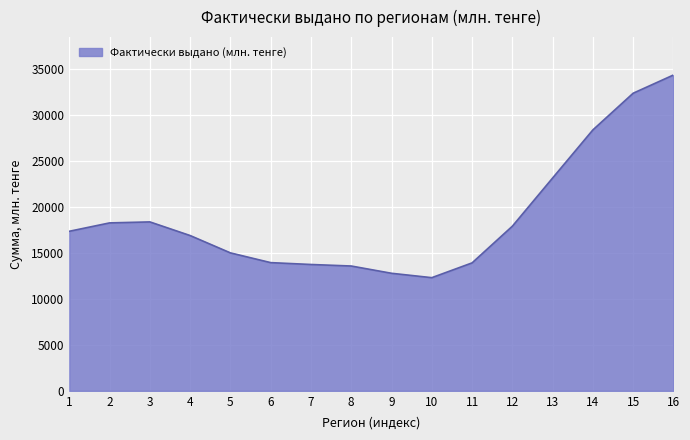

Which category has the highest value across all series?

16